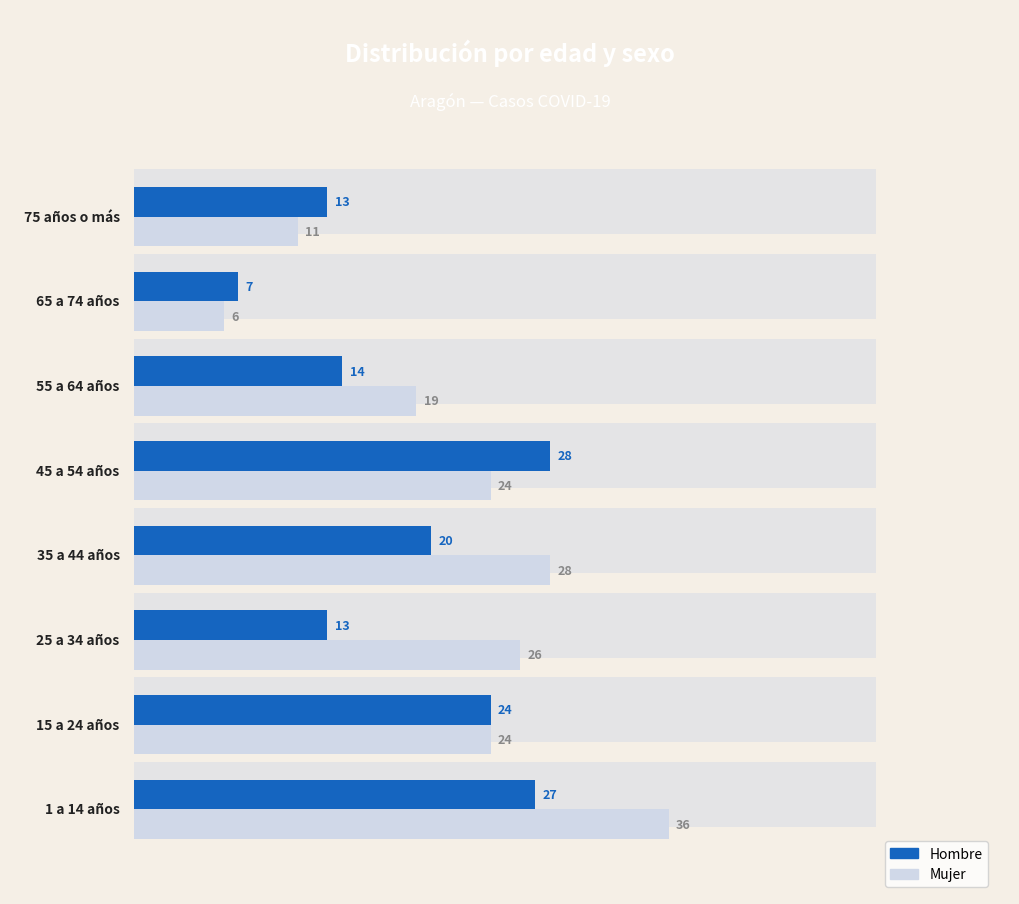

True or false: Mujer has a value of 38 at 1.

False